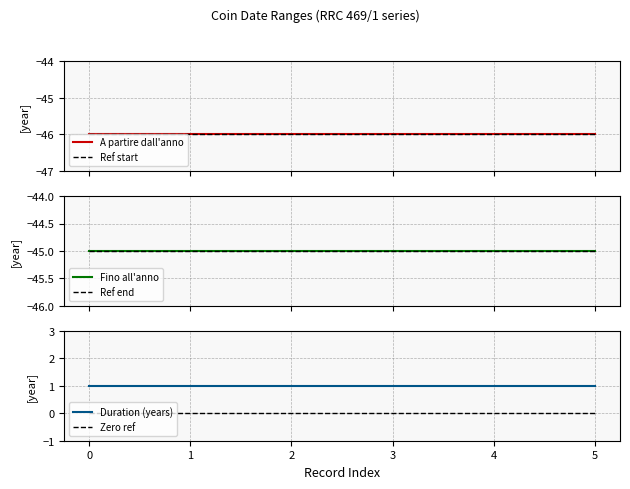

True or false: Ref end and Ref start cross at least once.

False